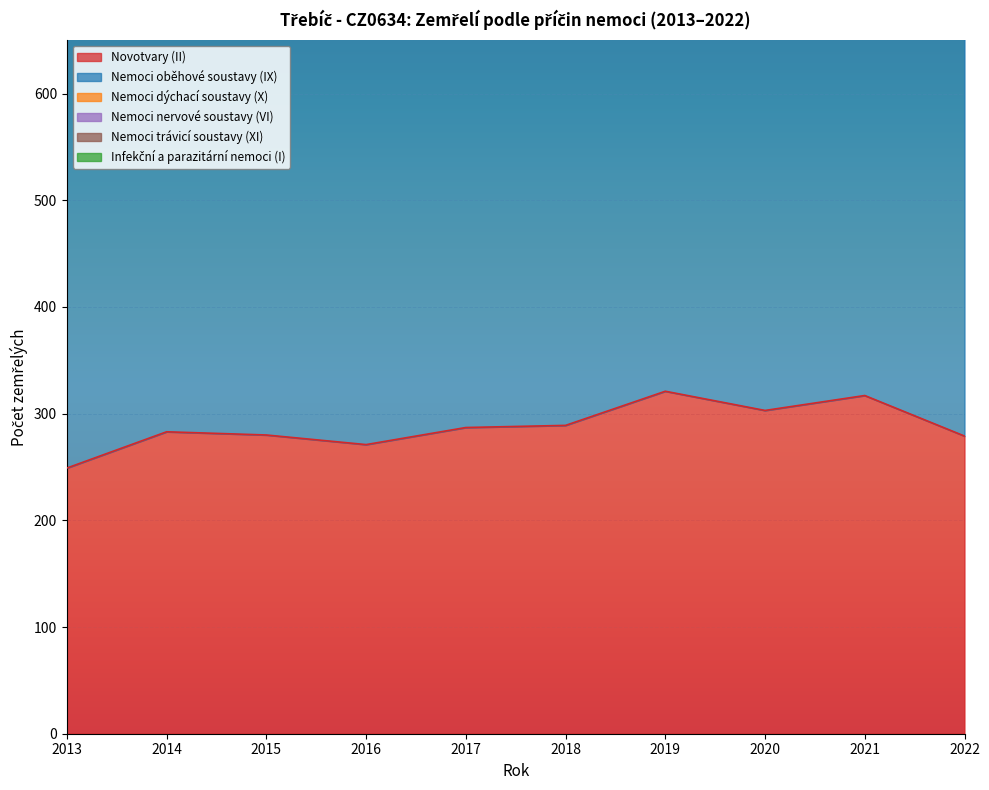

True or false: Nemoci dýchací soustavy (X) has a value of 101 at 2014.

False